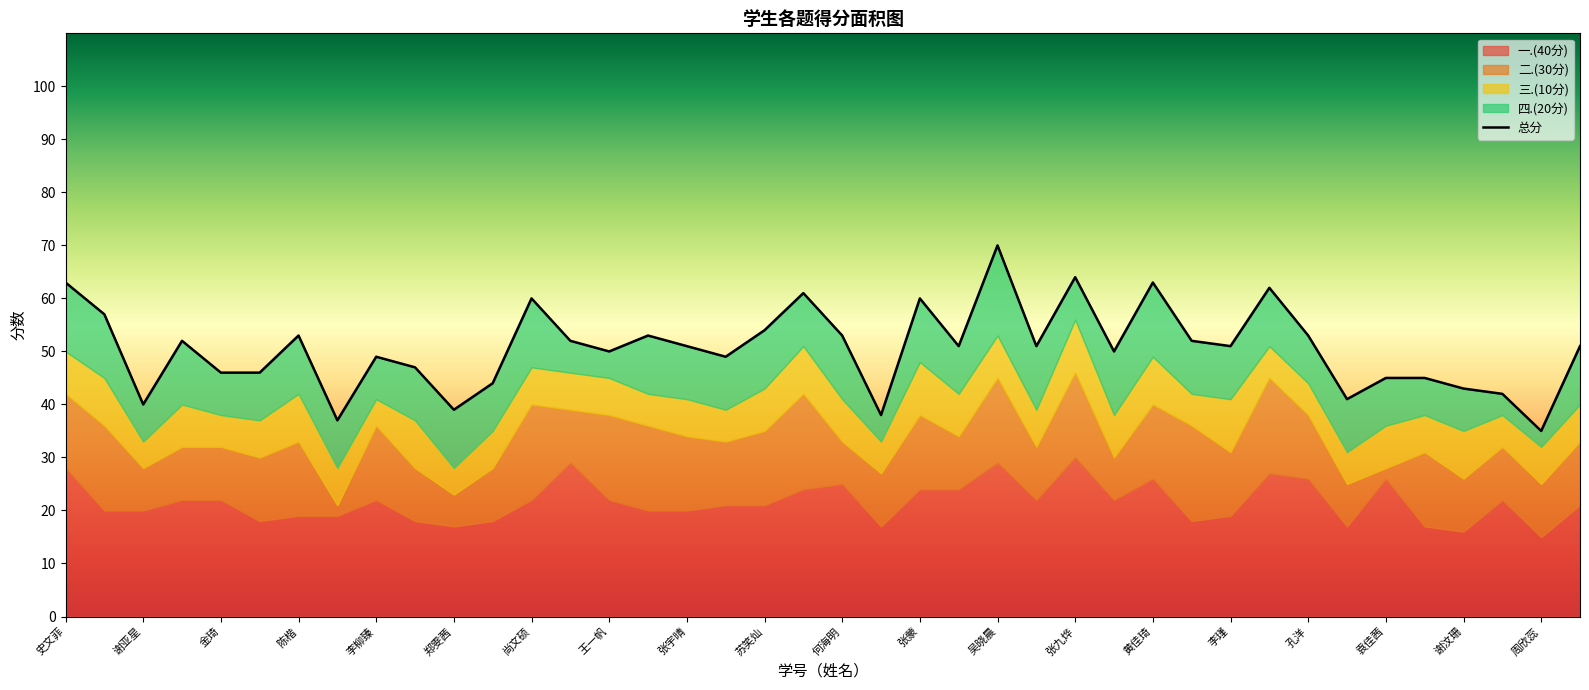

What are all the series names shown in the legend?

总分, 一.(40分), 四.(20分), 二.(30分), 三.(10分)